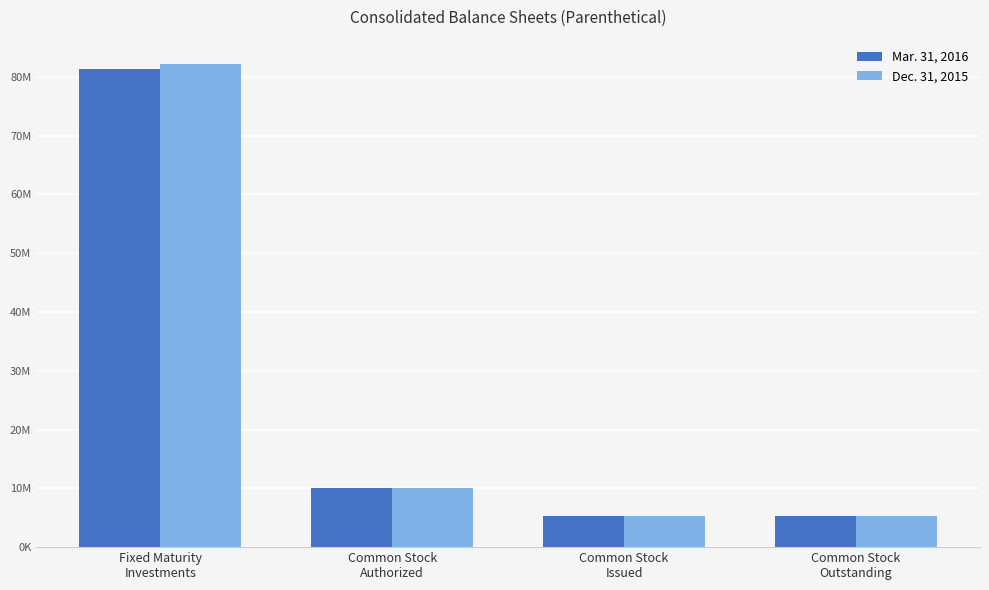

Between Fixed Maturity
Investments and Common Stock
Authorized, which series saw the biggest shift?

Dec. 31, 2015